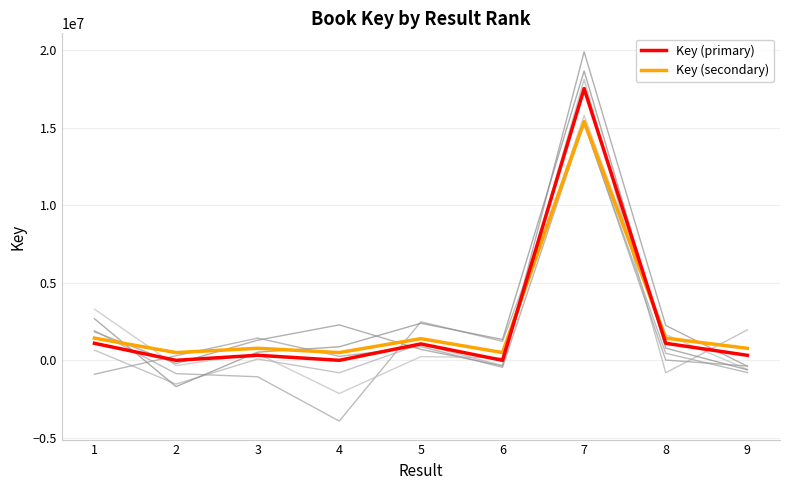

Rank the series at 2 from highest to lowest value.

Key (secondary), Key (primary)